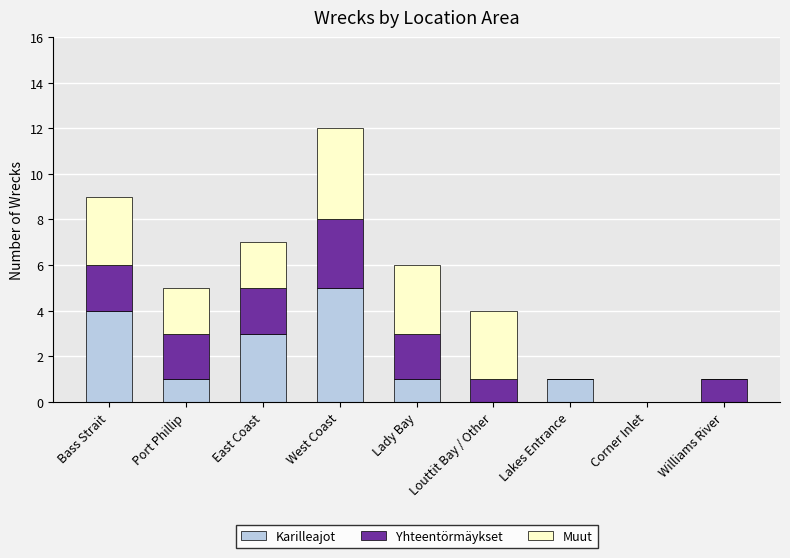

How many series are shown in this chart?

3